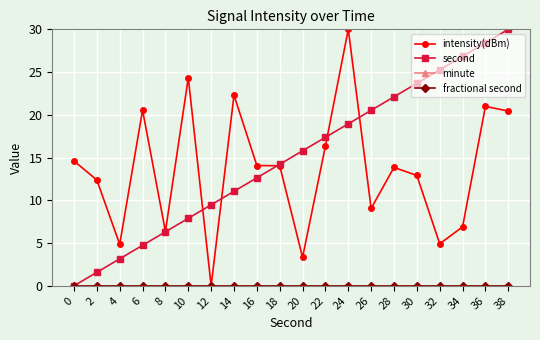

Does the chart have visible grid lines?

Yes